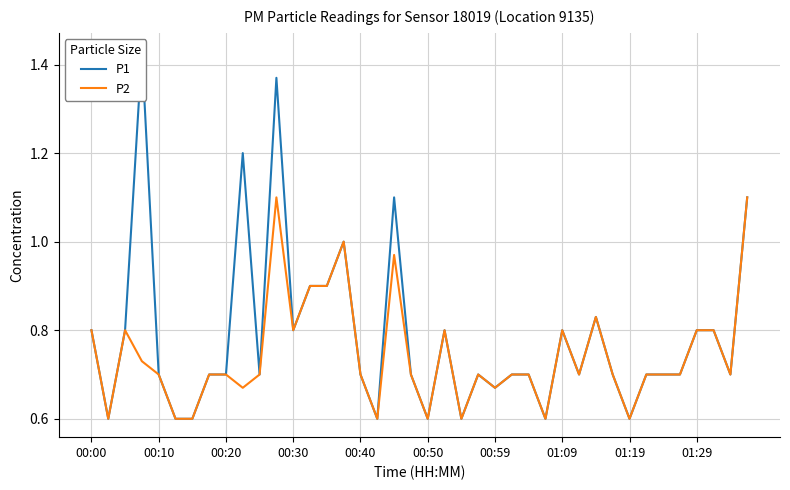

What is the lowest value of the P2 series?

0.6